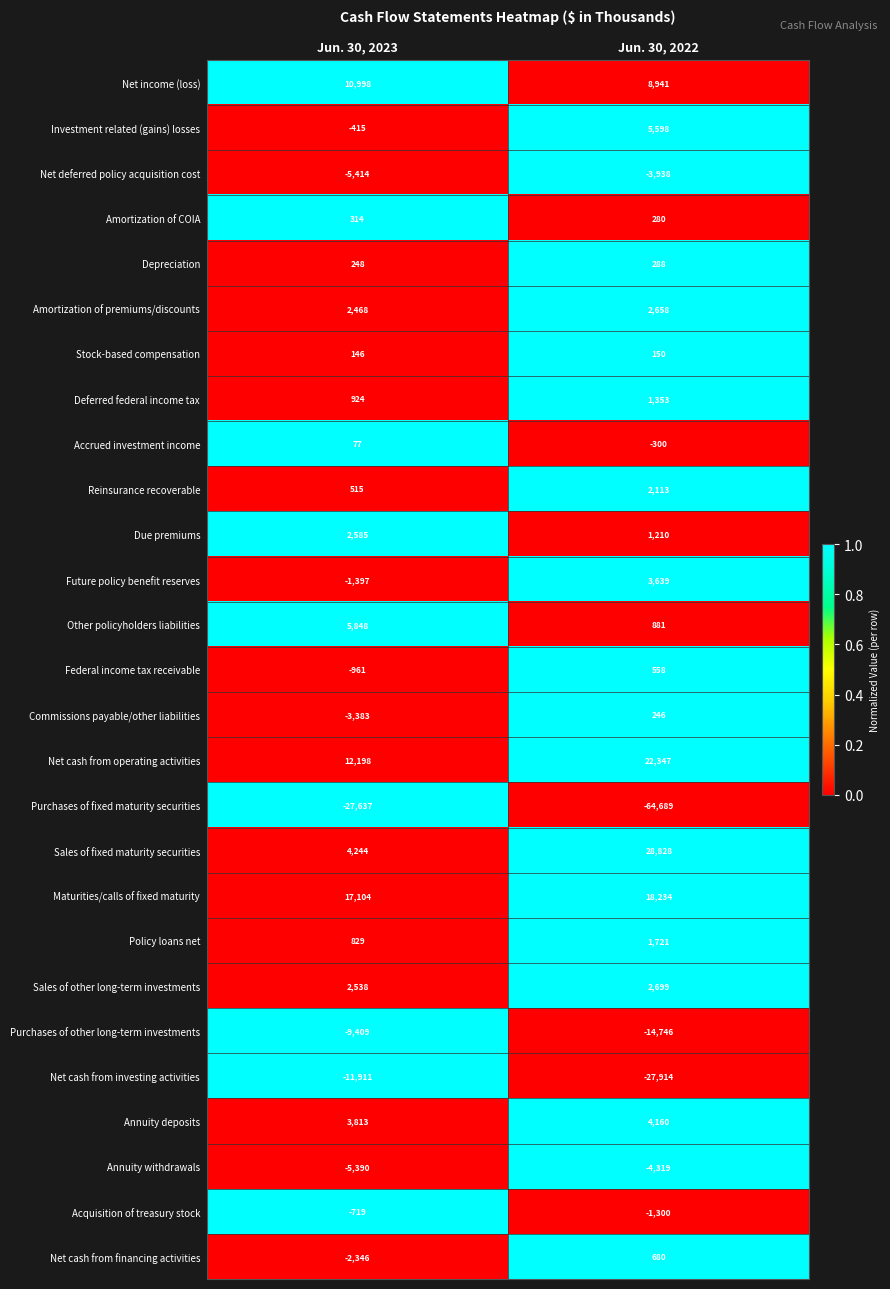

Rank the series at Jun. 30, 2022 from lowest to highest value.

Purchases of fixed maturity securities, Net cash from investing activities, Purchases of other long-term investments, Annuity withdrawals, Net deferred policy acquisition cost, Acquisition of treasury stock, Accrued investment income, Stock-based compensation, Commissions payable/other liabilities, Amortization of COIA, Depreciation, Federal income tax receivable, Net cash from financing activities, Other policyholders liabilities, Due premiums, Deferred federal income tax, Policy loans net, Reinsurance recoverable, Amortization of premiums/discounts, Sales of other long-term investments, Future policy benefit reserves, Annuity deposits, Investment related (gains) losses, Net income (loss), Maturities/calls of fixed maturity, Net cash from operating activities, Sales of fixed maturity securities